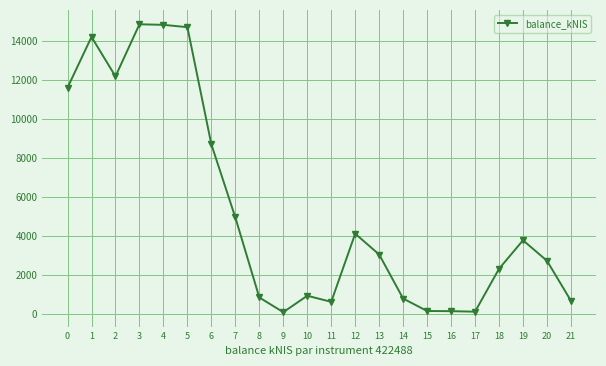

Where is the data nearest to the value 7478?

6